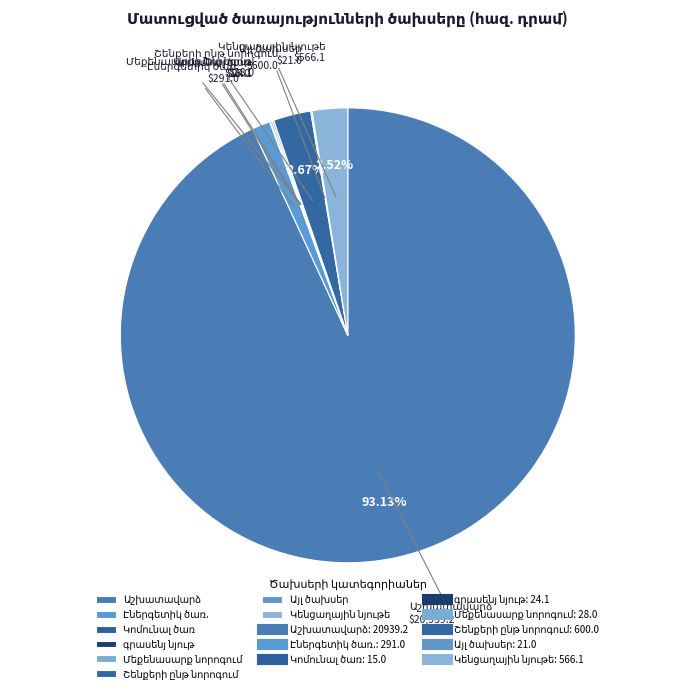

Is there any slice that represents more than half of the pie?

Yes